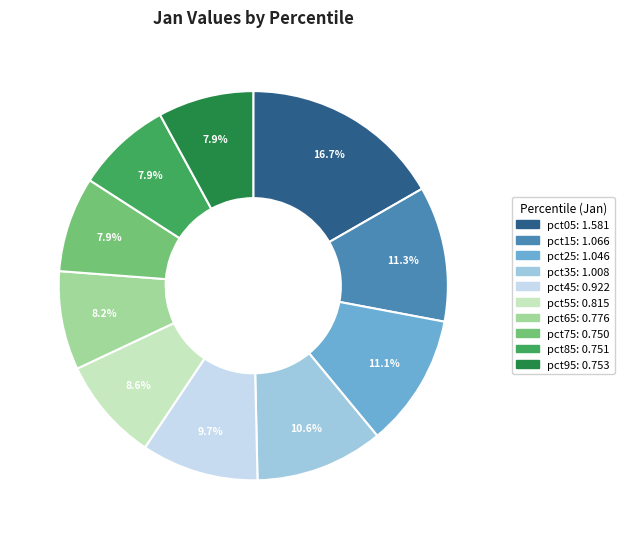

To the nearest percent, what is the combined percentage of pct75 and pct35?

19%